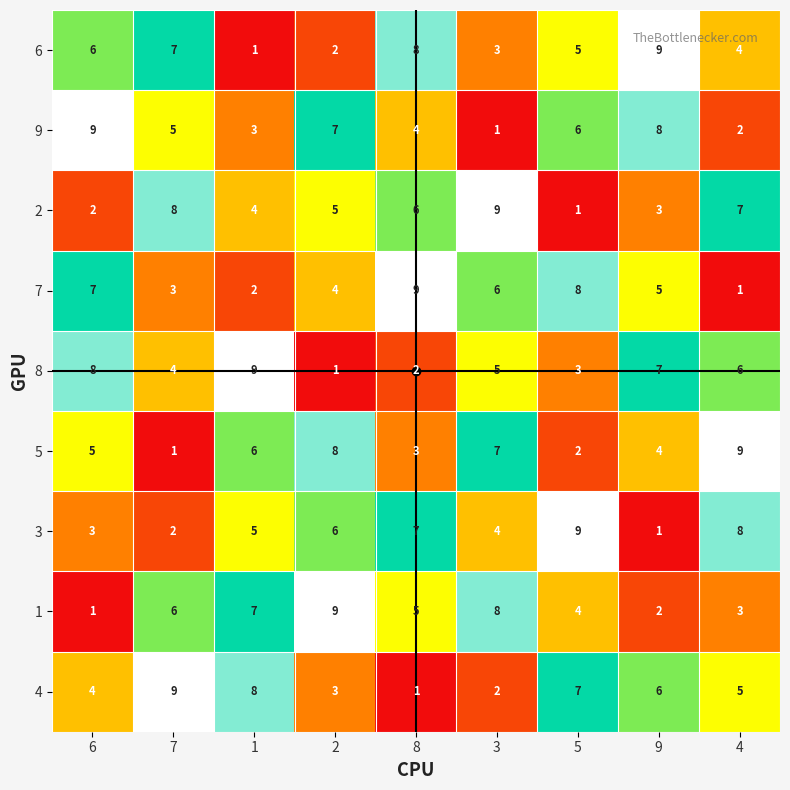

How many 3 values are between 3 and 7?

5